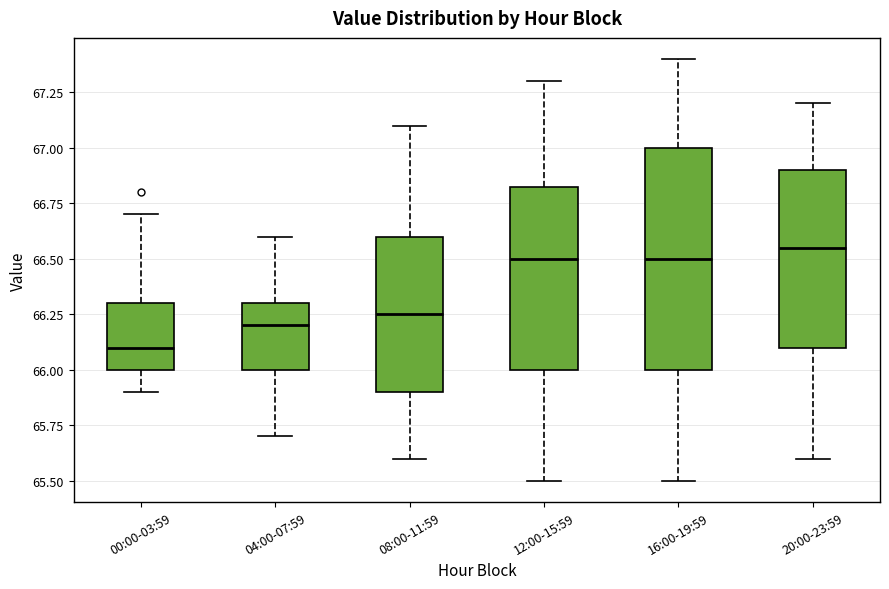

Reading left to right, read every box against the y-axis: the position of its median line, the range the box covers, and the ends of its whiskers. The values are not printed on the chart, so give them approximately, as read against the axis.

00:00-03:59: median 66.10, box 66.00 to 66.30, whiskers 65.90 to 66.70
04:00-07:59: median 66.20, box 66.00 to 66.30, whiskers 65.70 to 66.60
08:00-11:59: median 66.25, box 65.90 to 66.60, whiskers 65.60 to 67.10
12:00-15:59: median 66.50, box 66.00 to 66.85, whiskers 65.50 to 67.30
16:00-19:59: median 66.50, box 66.00 to 67.00, whiskers 65.50 to 67.40
20:00-23:59: median 66.55, box 66.10 to 66.90, whiskers 65.60 to 67.20